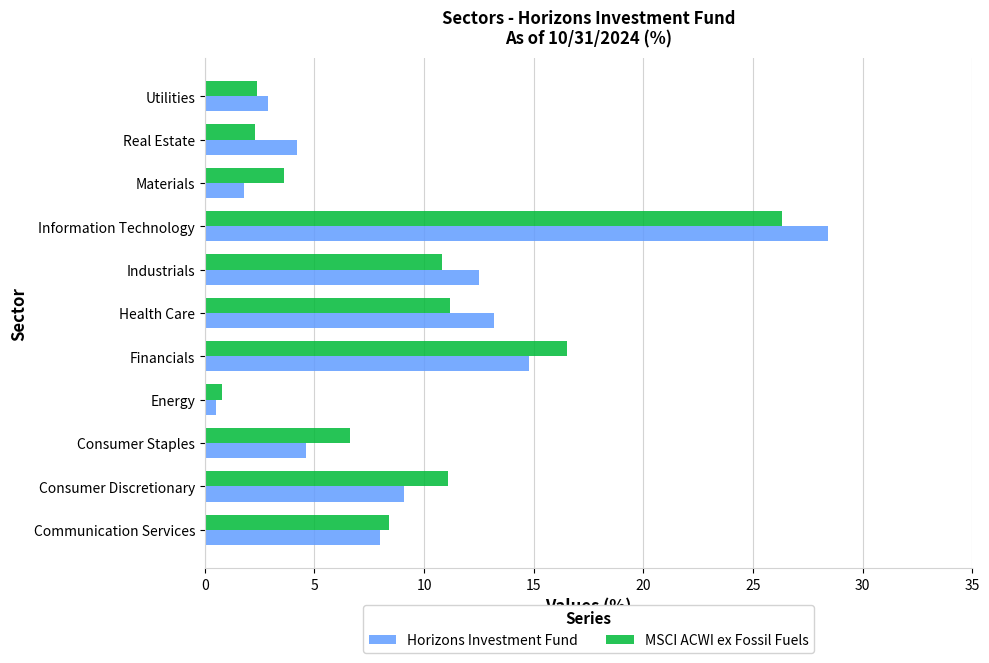

How many data points does each series have?

11